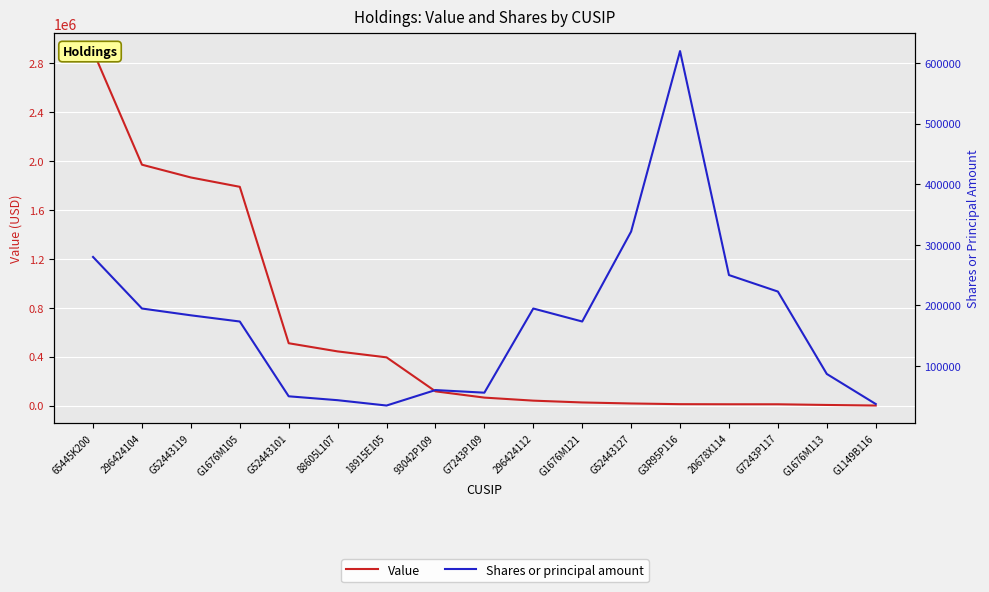

What is the total value across all series at 65445K200?

3179664